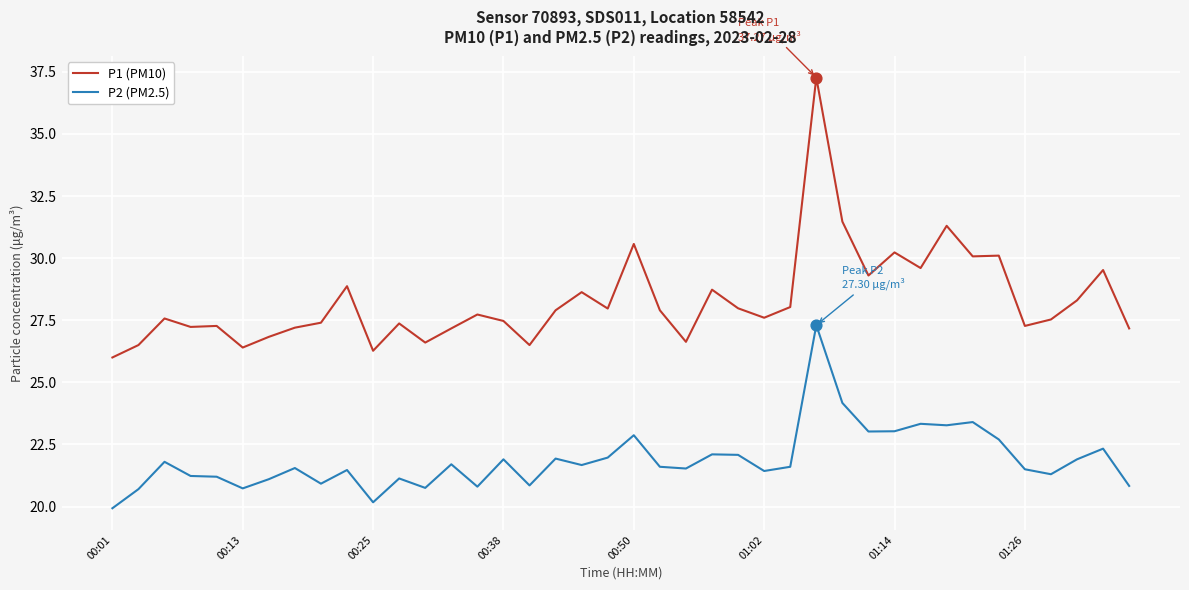

Which series has the largest total across all categories?

P1 (PM10)